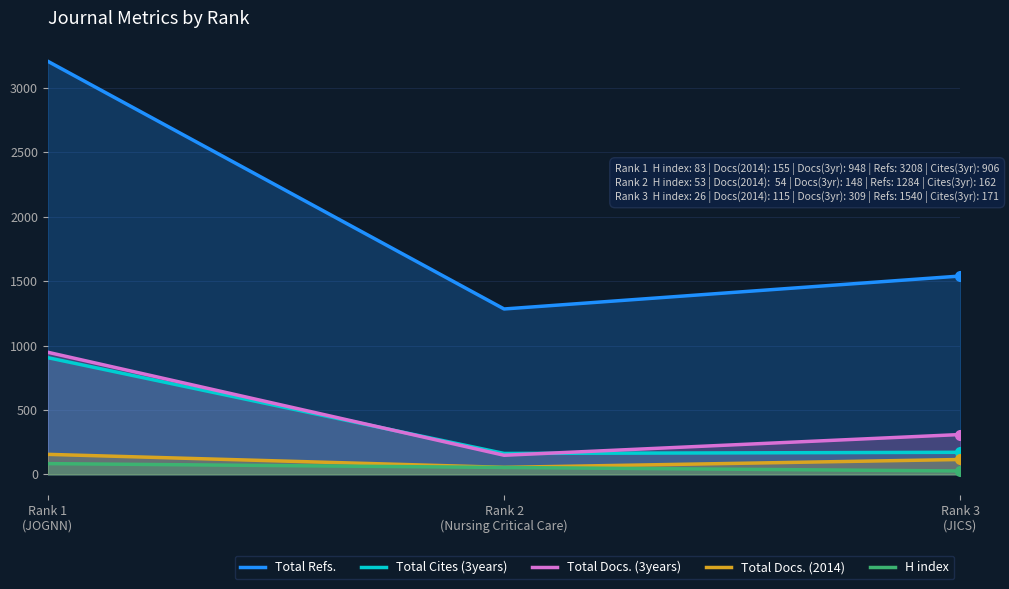

What value does the Total Docs. (2014) series have at Rank 2
(Nursing Critical Care), to the nearest 50?

50